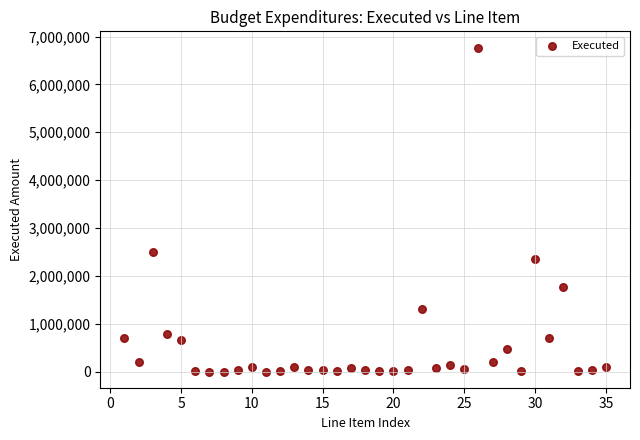

What Y value in the scatter plot is closest to 3385915?

2490773.4